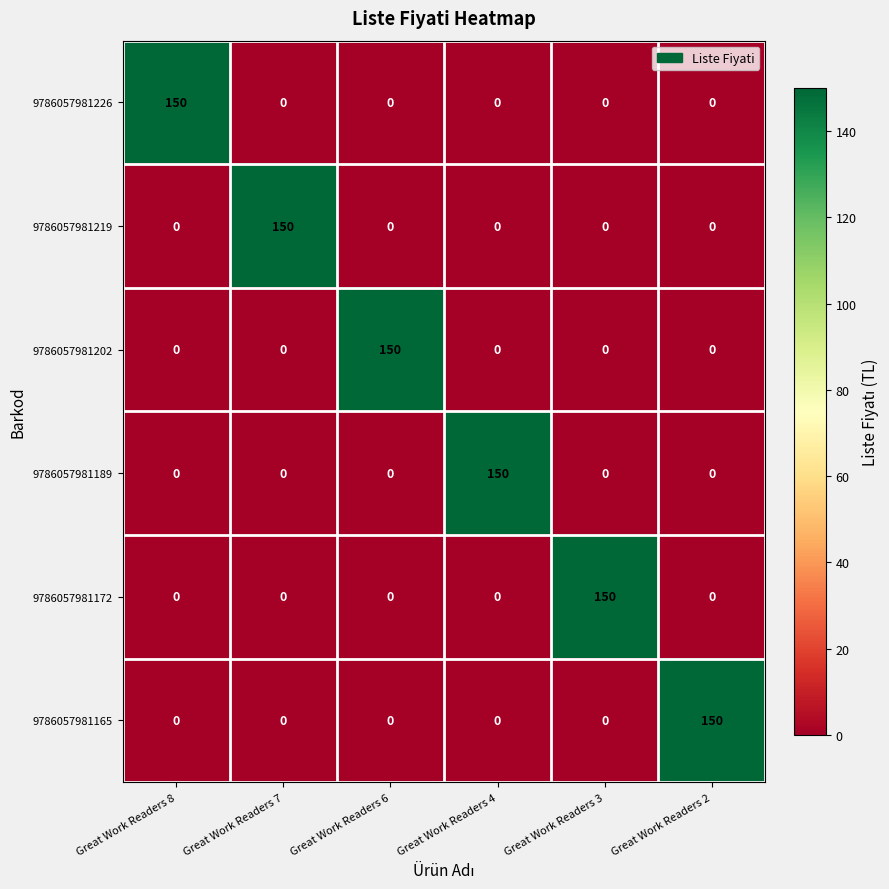

What is the maximum value shown in the chart?

150